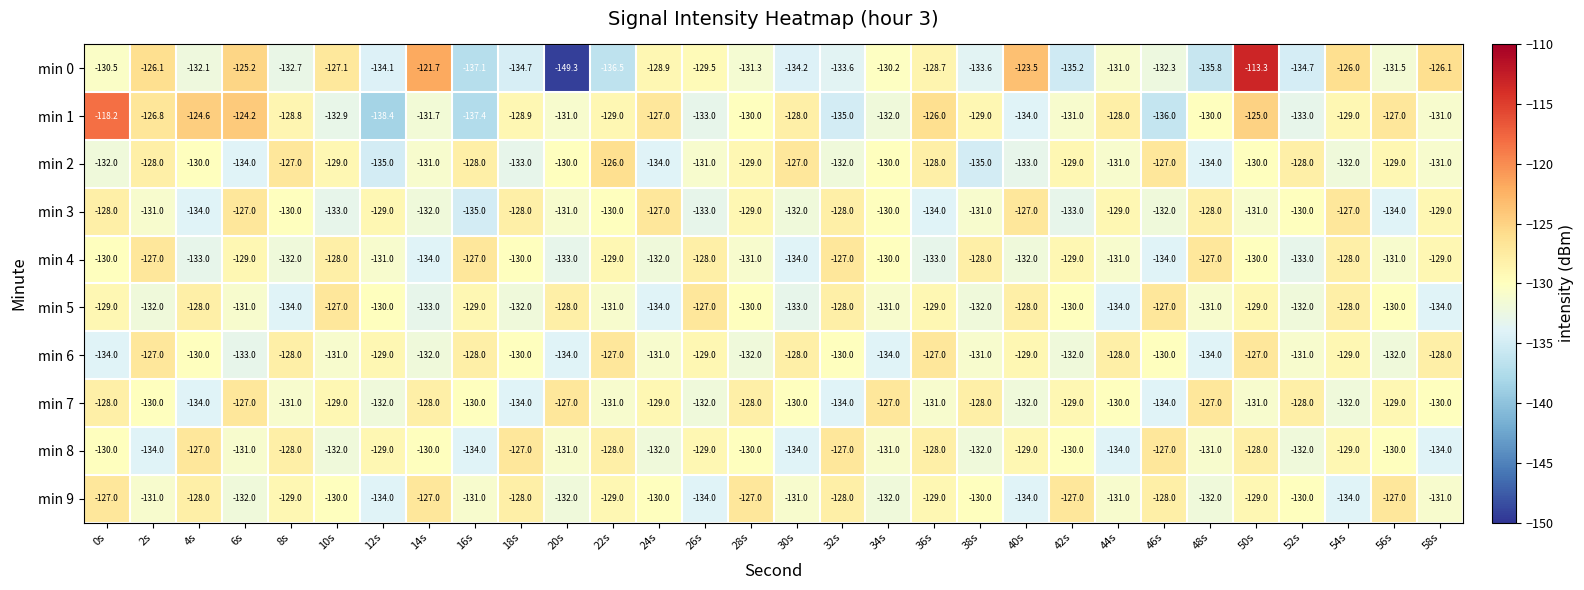

The min 6 series shows -197.3 at 24s. True or false?

False